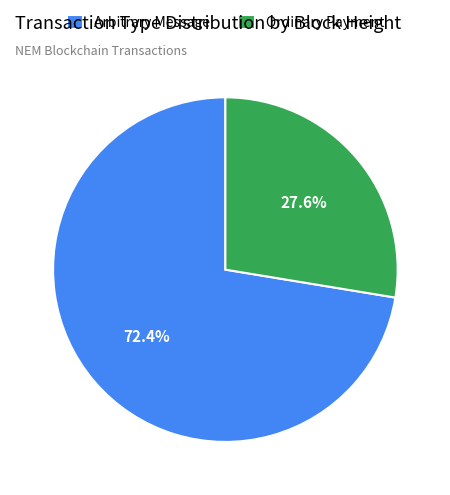

What is the largest slice in the pie chart?

Arbitrary Message